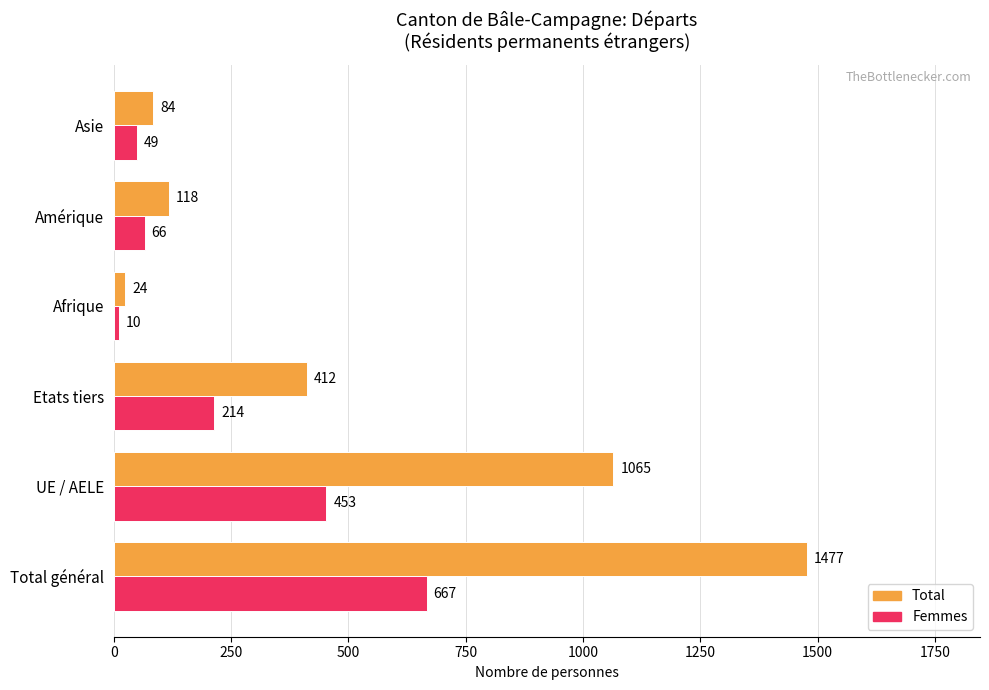

What are all the series names shown in the legend?

Total, Femmes